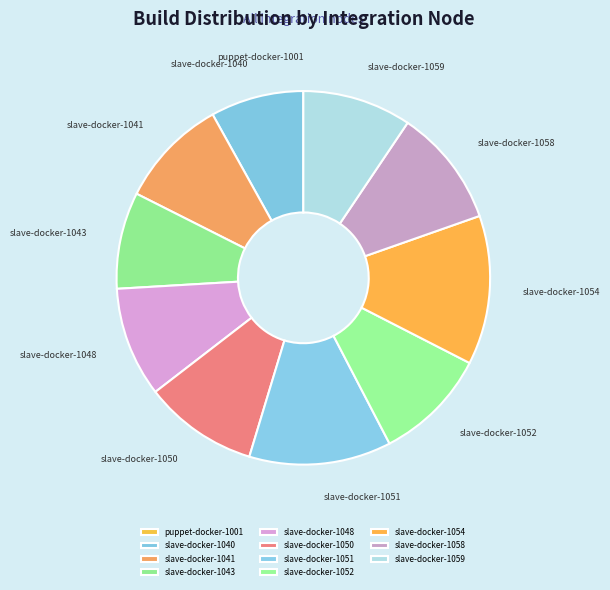

Does slave-docker-1051 account for over 50% of the chart?

No